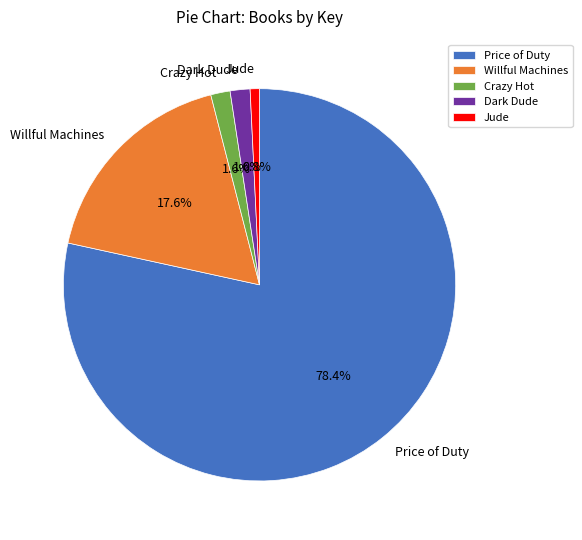

Between Price of Duty and Crazy Hot, which is larger?

Price of Duty